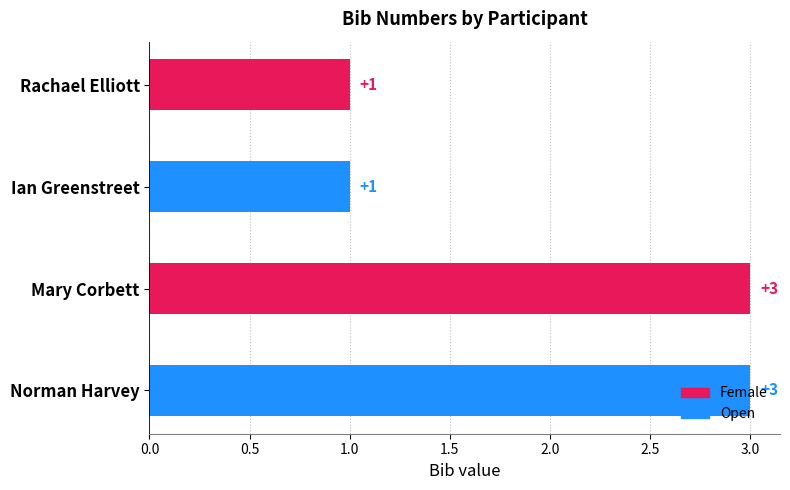

Count the values in the range 1 to 3.

4